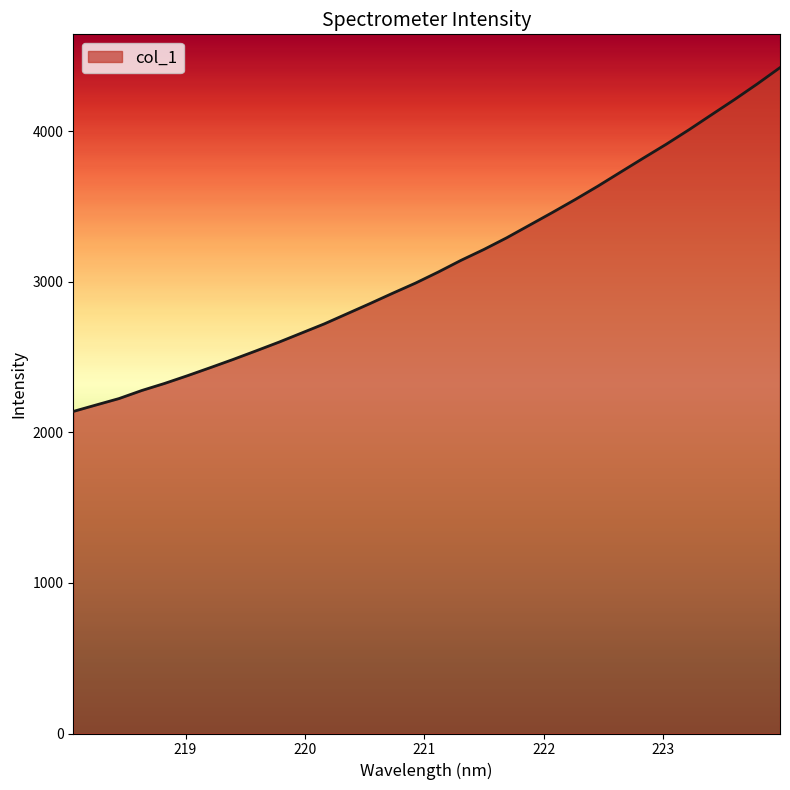

True or false: there are more than 1 points higher than both neighbors.

False